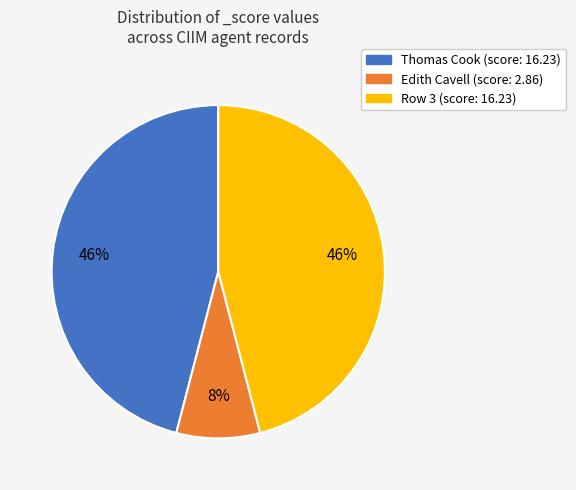

To the nearest percent, what is the average slice percentage?

33%